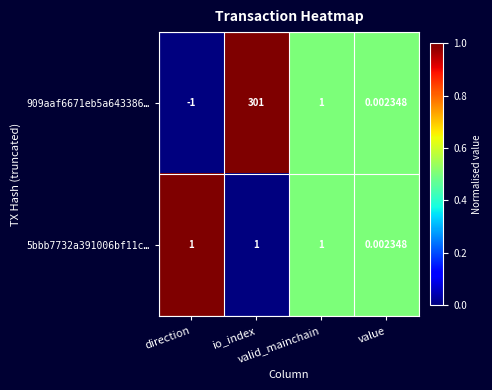

Which has a higher value, direction or valid_mainchain?

valid_mainchain